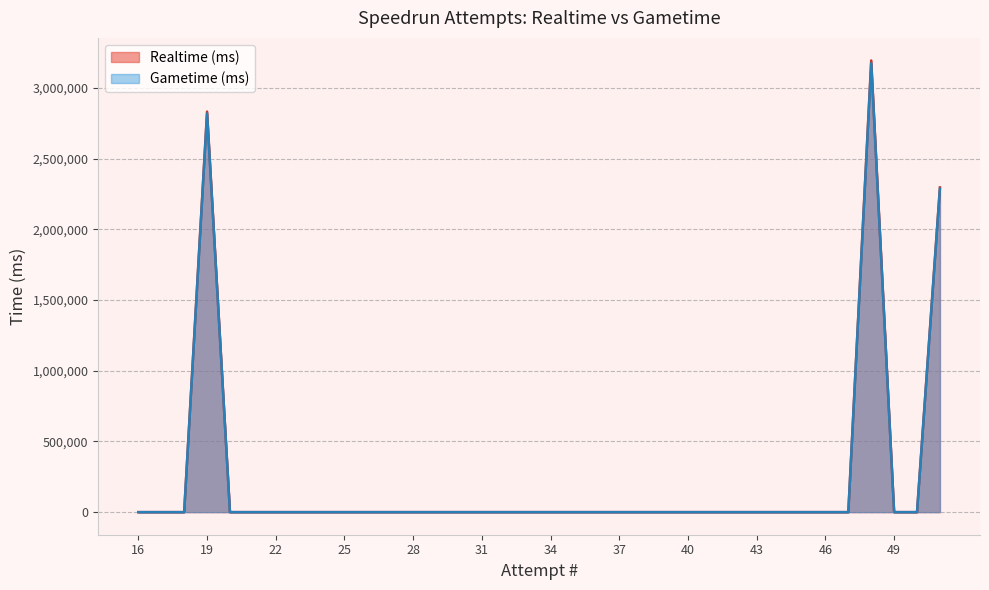

Which has a higher value, 35 or 27?

35